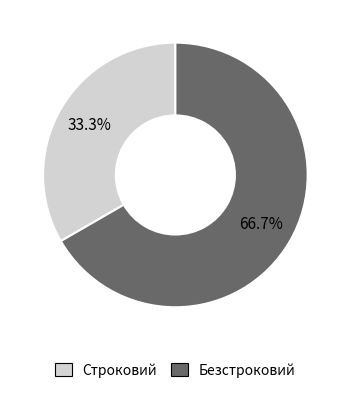

Does Строковий represent more than half of the total?

No